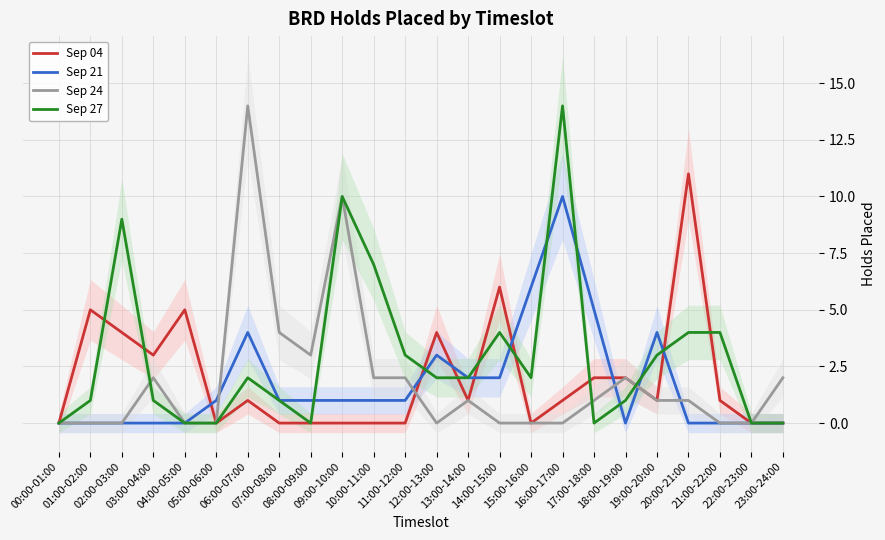

At which category is the sum across all series the highest?

16:00-17:00